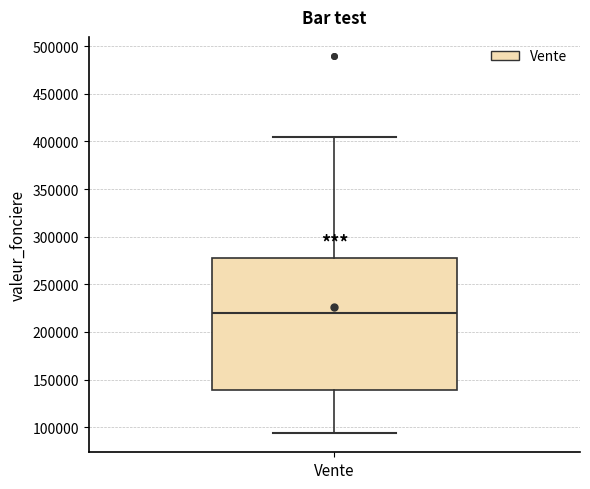

Where does the median line of the box for Vente sit on the y-axis? The values are not printed on the chart, so give them approximately, as read against the axis.

220000